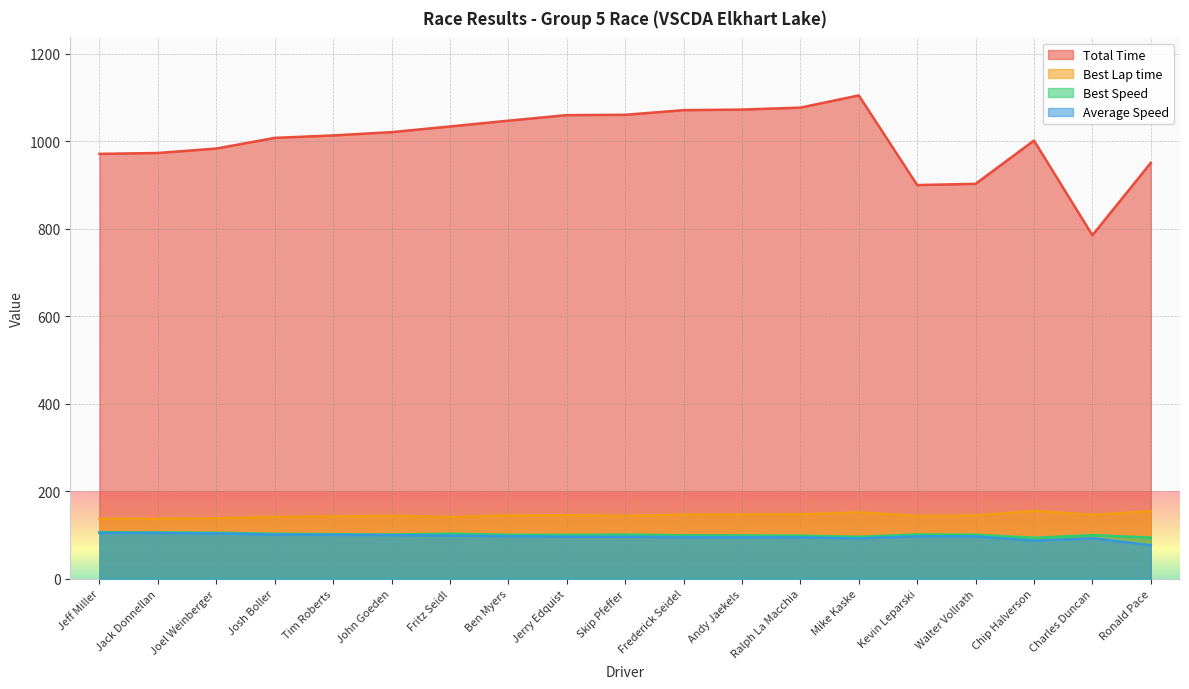

Reading left to right, list all the values displayed in this chart.

Total Time: Jeff Miller=971.3	Jack Donnellan=973.4	Joel Weinberger=983.5	Josh Boller=1007.9	Tim Roberts=1013.5	John Goeden=1021.0	Fritz Seidl=1034.0	Ben Myers=1047.2	Jerry Edquist=1059.9	Skip Pfeffer=1060.6	Frederick Seidel=1071.3	Andy Jaekels=1072.6	Ralph La Macchia=1077.0	Mike Kaske=1105.0	Kevin Leparski=900.1	Walter Vollrath=902.8	Chip Halverson=1001.8	Charles Duncan=785.4	Ronald Pace=950.8
Best Lap time: Jeff Miller=137.0	Jack Donnellan=137.3	Joel Weinberger=138.4	Josh Boller=141.6	Tim Roberts=142.8	John Goeden=144.1	Fritz Seidl=141.2	Ben Myers=144.9	Jerry Edquist=145.2	Skip Pfeffer=144.1	Frederick Seidel=146.6	Andy Jaekels=146.8	Ralph La Macchia=147.7	Mike Kaske=151.7	Kevin Leparski=143.6	Walter Vollrath=144.8	Chip Halverson=155.3	Charles Duncan=146.0	Ronald Pace=154.8
Best Speed: Jeff Miller=106.4	Jack Donnellan=106.1	Joel Weinberger=105.3	Josh Boller=102.9	Tim Roberts=102.0	John Goeden=101.2	Fritz Seidl=103.2	Ben Myers=100.6	Jerry Edquist=100.4	Skip Pfeffer=101.2	Frederick Seidel=99.4	Andy Jaekels=99.2	Ralph La Macchia=98.6	Mike Kaske=96.1	Kevin Leparski=101.5	Walter Vollrath=100.6	Chip Halverson=93.9	Charles Duncan=99.8	Ronald Pace=94.1
Average Speed: Jeff Miller=105.0	Jack Donnellan=104.8	Joel Weinberger=103.7	Josh Boller=101.2	Tim Roberts=100.6	John Goeden=99.9	Fritz Seidl=98.7	Ben Myers=97.4	Jerry Edquist=96.2	Skip Pfeffer=96.2	Frederick Seidel=95.2	Andy Jaekels=95.1	Ralph La Macchia=94.7	Mike Kaske=92.3	Kevin Leparski=97.1	Walter Vollrath=96.8	Chip Halverson=87.3	Charles Duncan=92.8	Ronald Pace=76.6